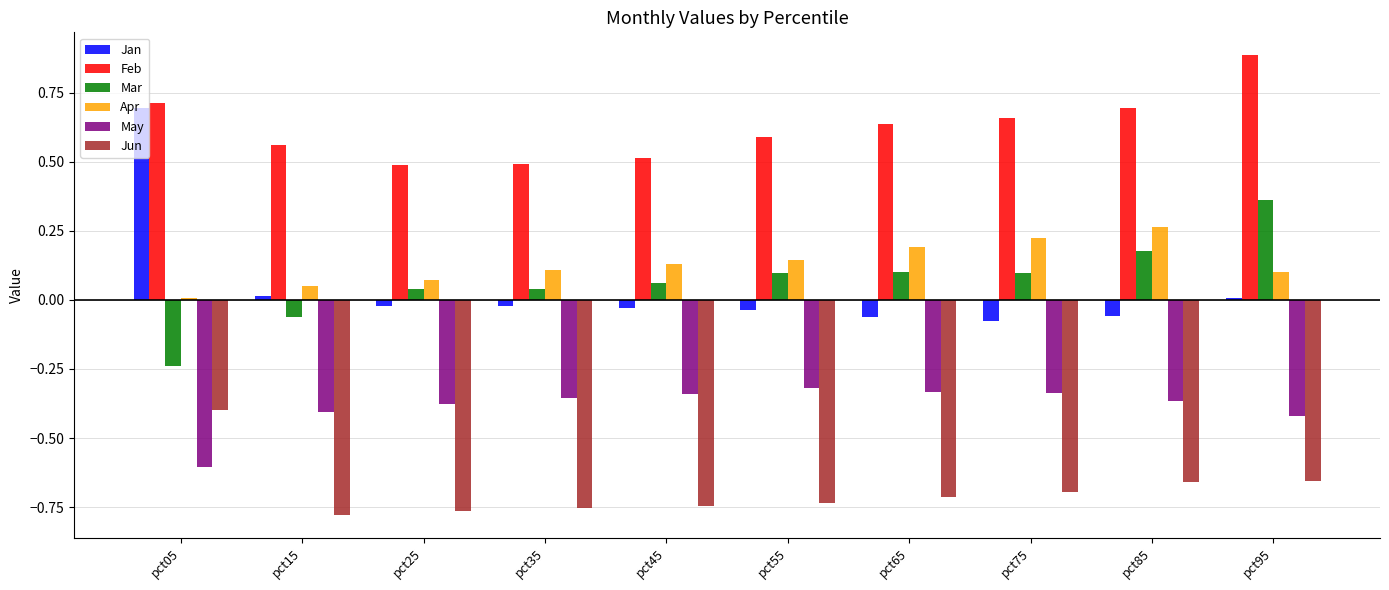

Rank the series by their maximum value, from lowest to highest.

Jun, May, Apr, Mar, Jan, Feb